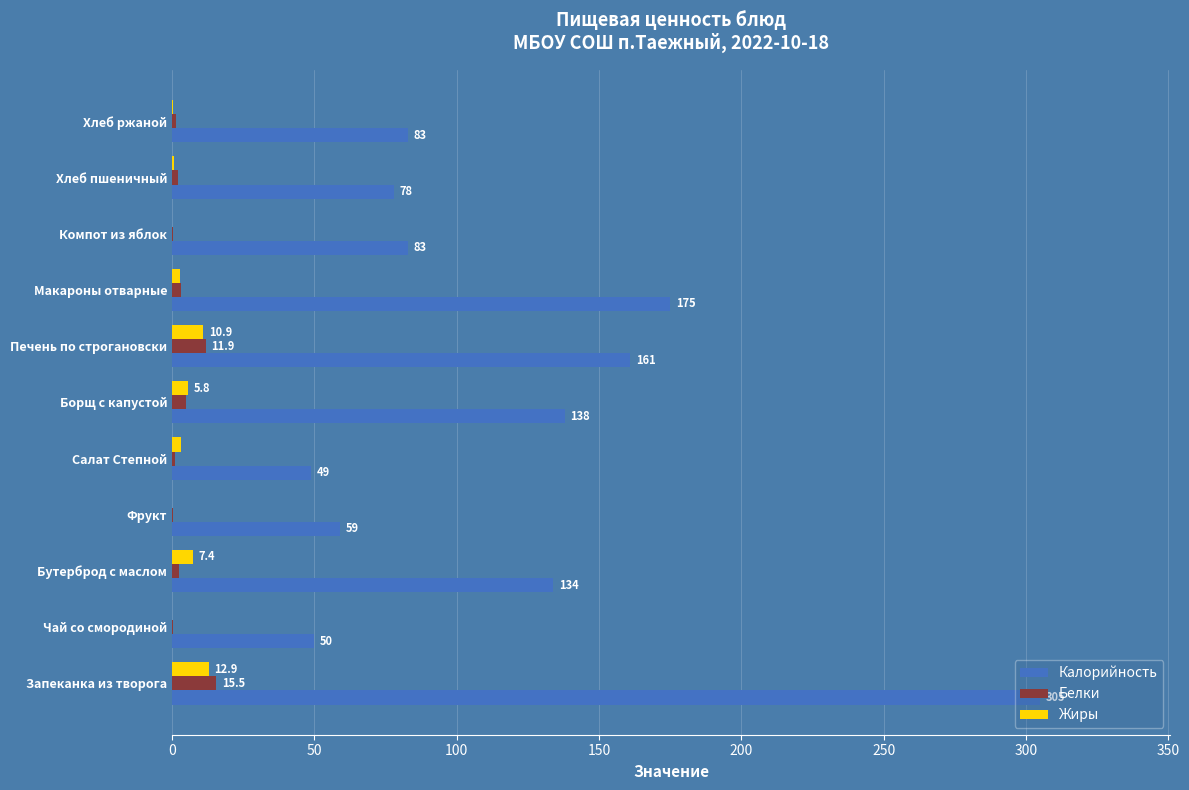

Between Бутерброд с маслом and Фрукт, which series saw the biggest shift?

Калорийность